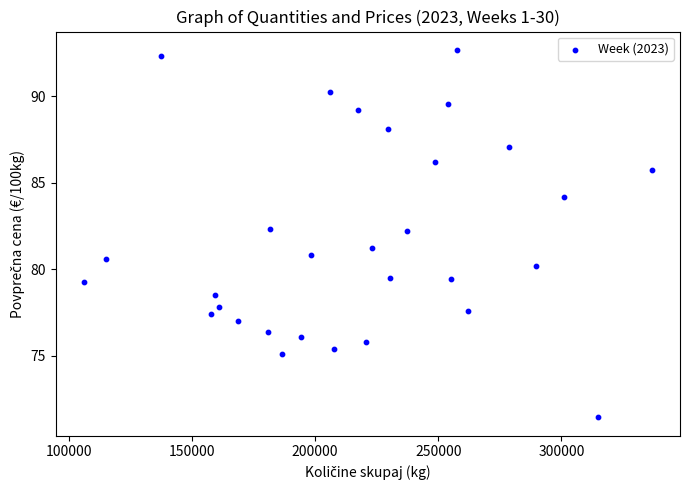

What is the range of Y values (max minus min)?

21.2